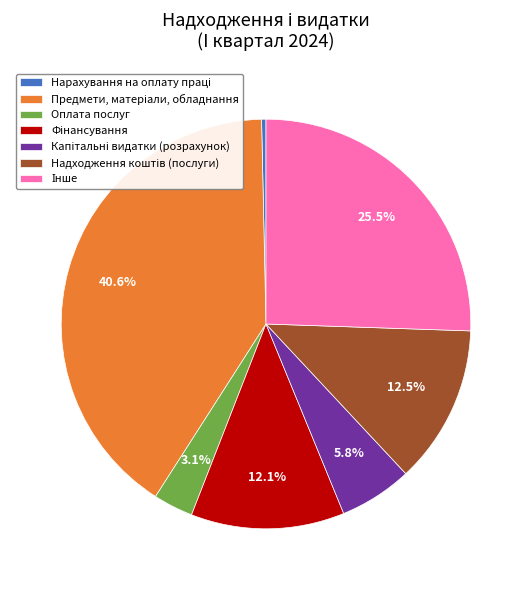

Is there a majority slice in this chart?

No